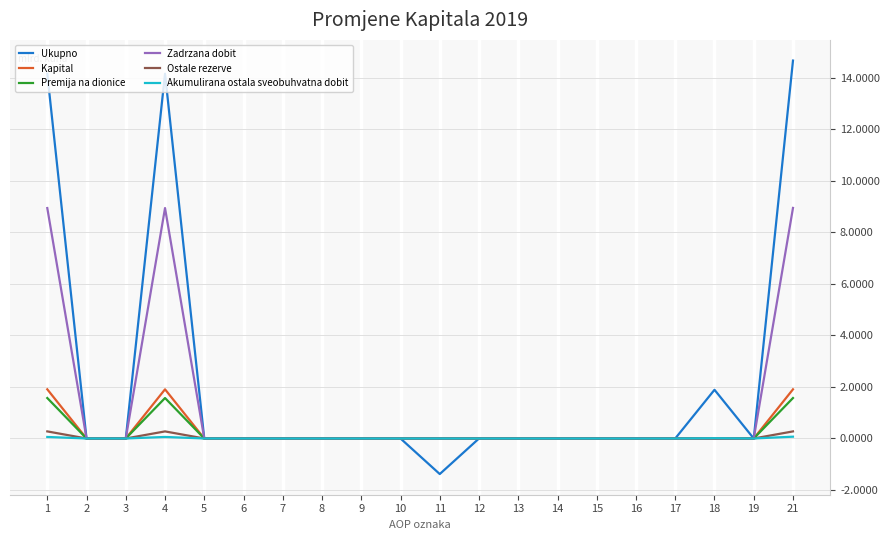

Which series has the widest spread of values?

Ukupno